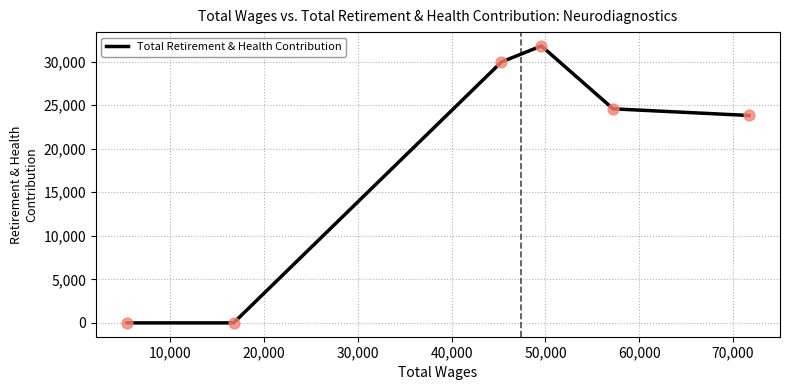

What is the greatest value displayed?

31802